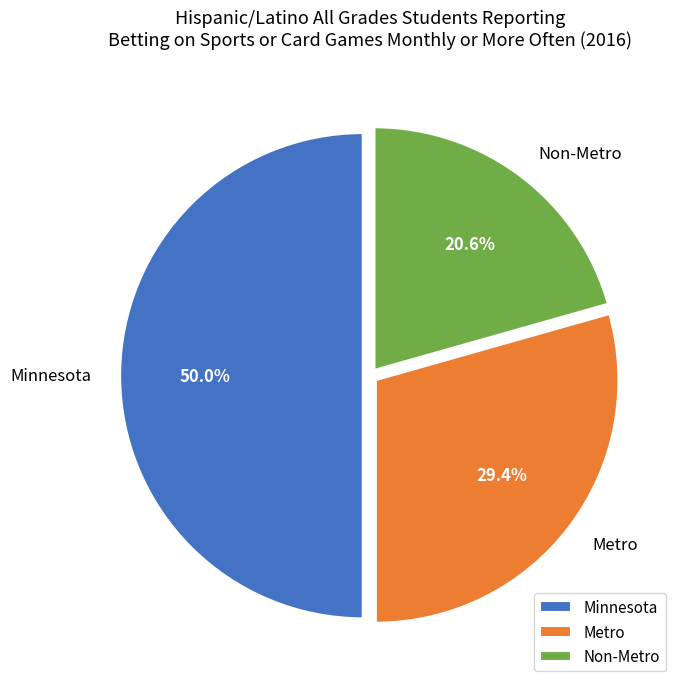

What is the ratio of the value at Metro to the value at Non-Metro?

1.4